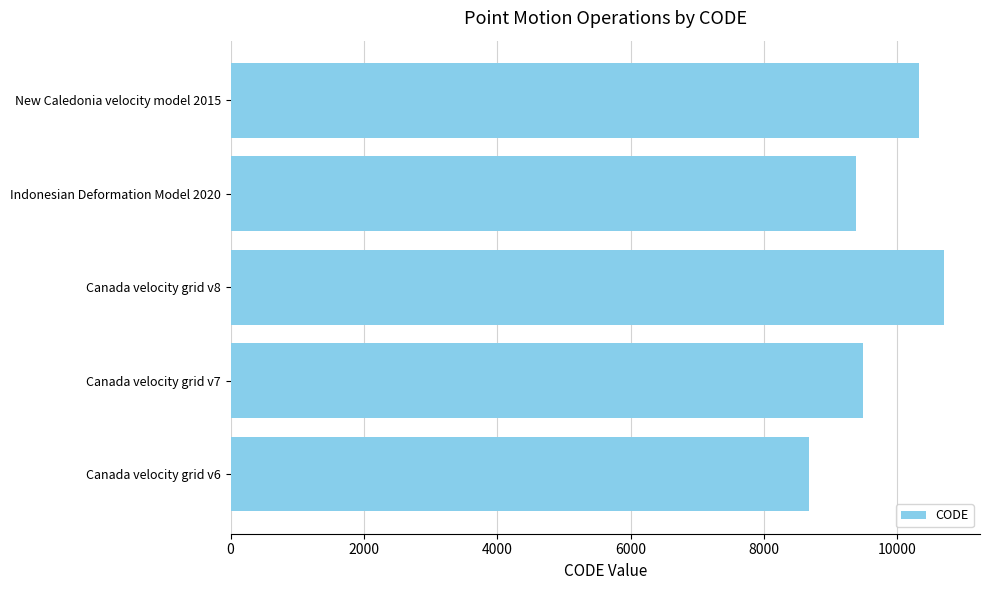

What is the sum of all values?

48564